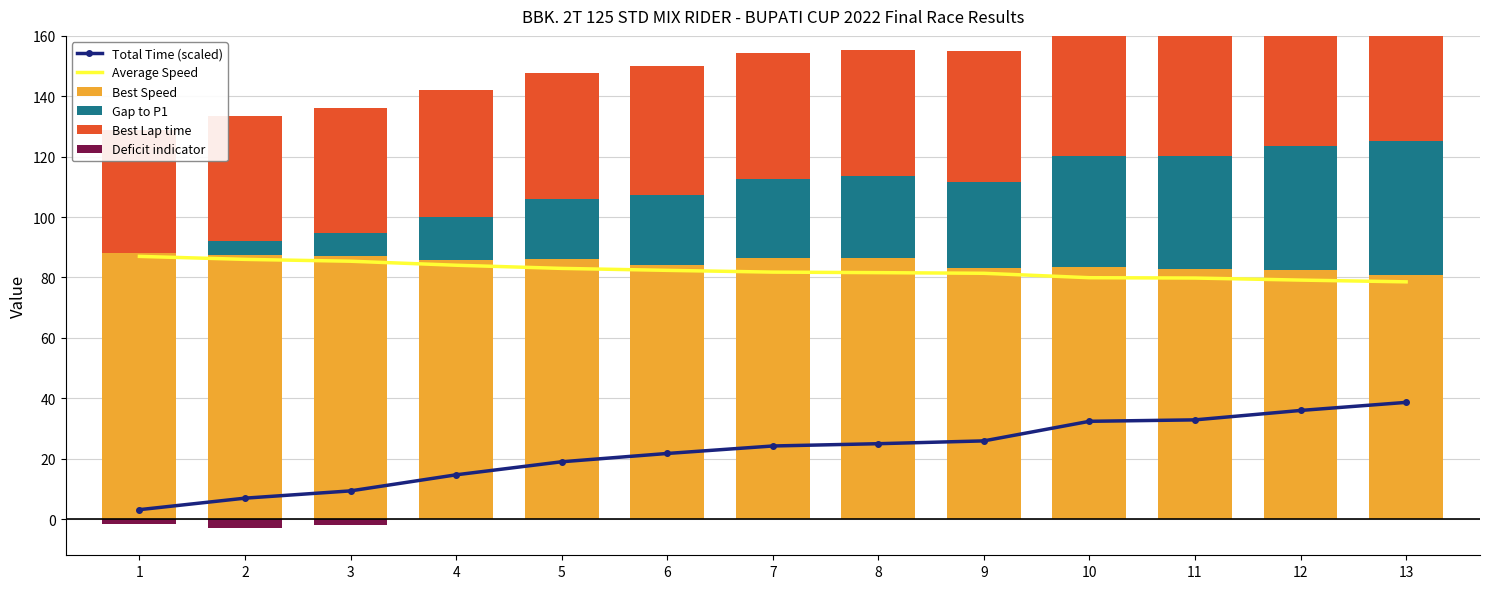

How many groups of bars are there?

13